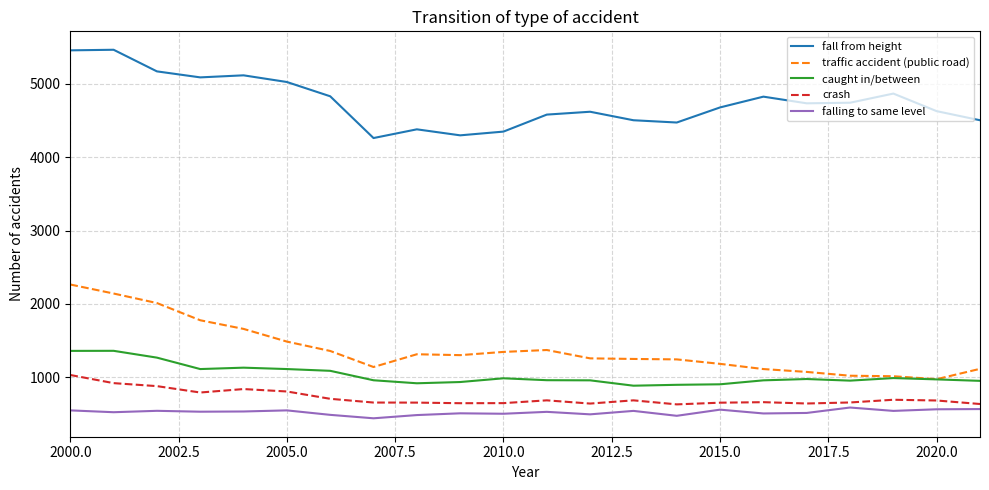

Which series has the largest total across all categories?

fall from height